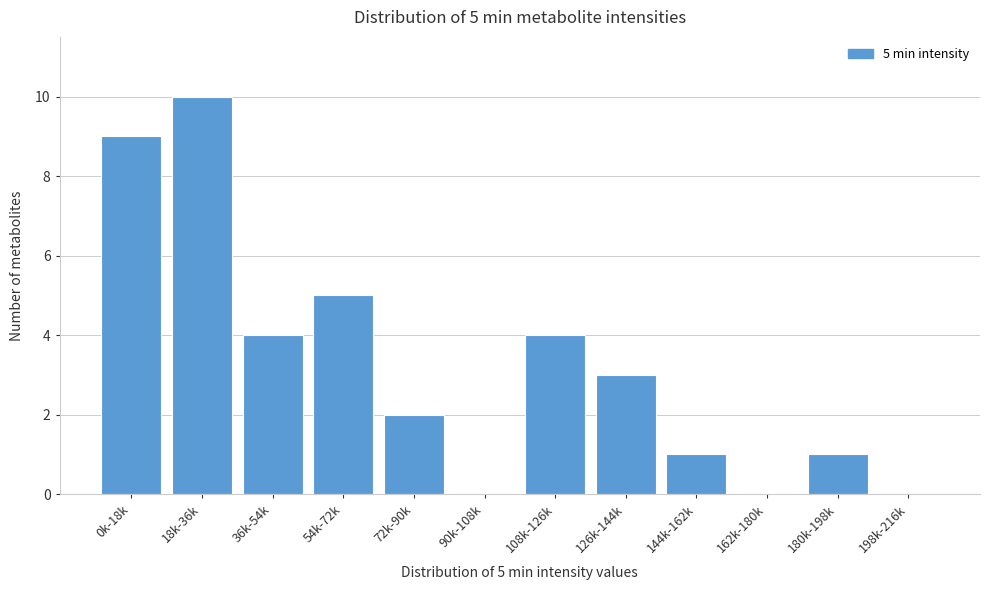

Reading left to right, what are all the values shown in this chart?

0k-18k=9	18k-36k=10	36k-54k=4	54k-72k=5	72k-90k=2	90k-108k=0	108k-126k=4	126k-144k=3	144k-162k=1	162k-180k=0	180k-198k=1	198k-216k=0